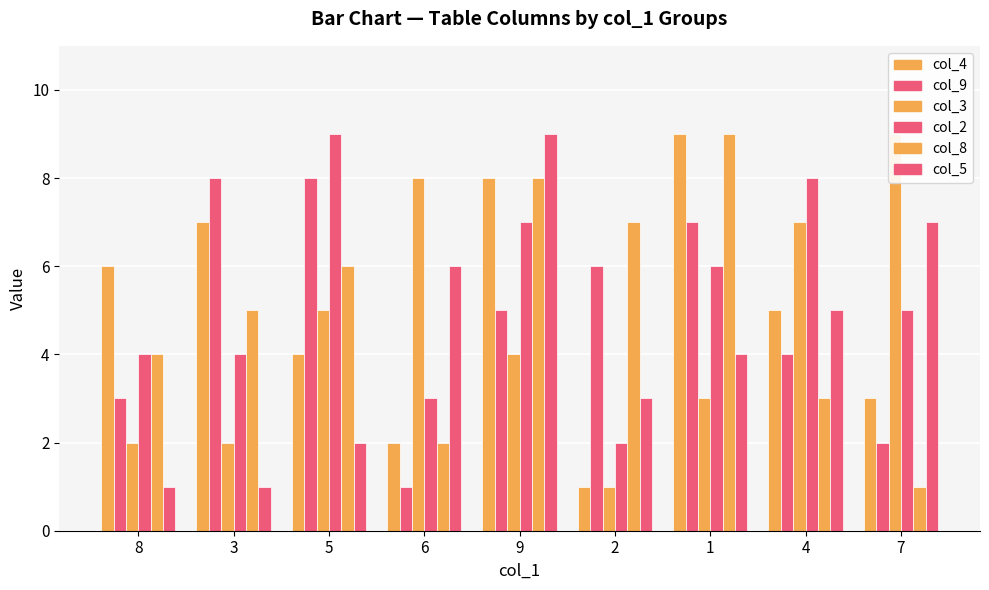

What is the total value across all series at 4?

32